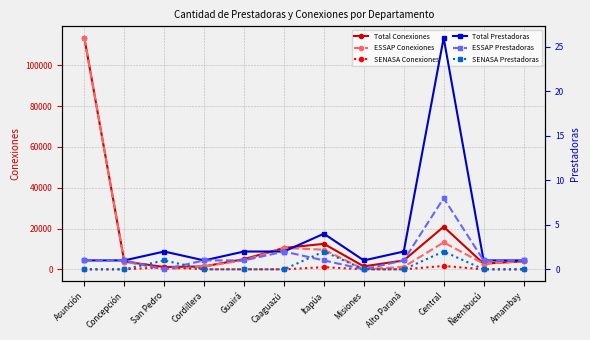

At which category is the sum across all series the highest?

Asunción